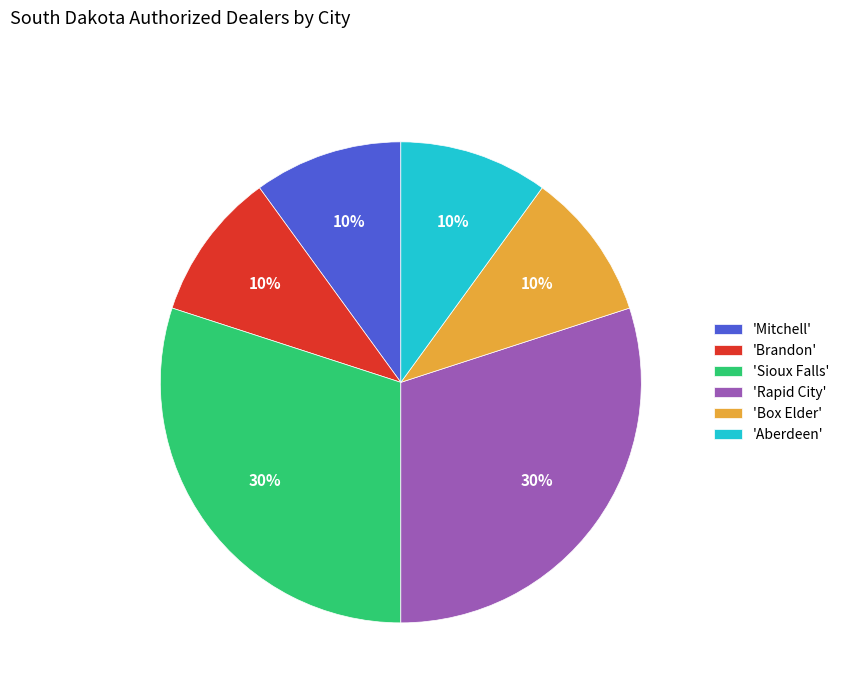

Is it true that 'Box Elder' is 10% of the pie?

True